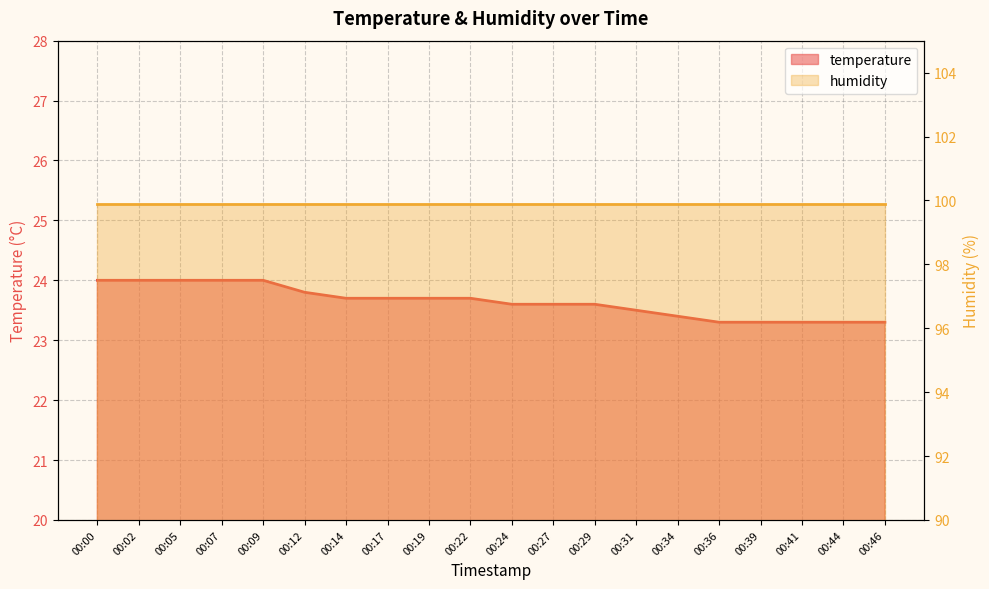

What is the ratio of the value at 00:41 to the value at 00:19?

1.0